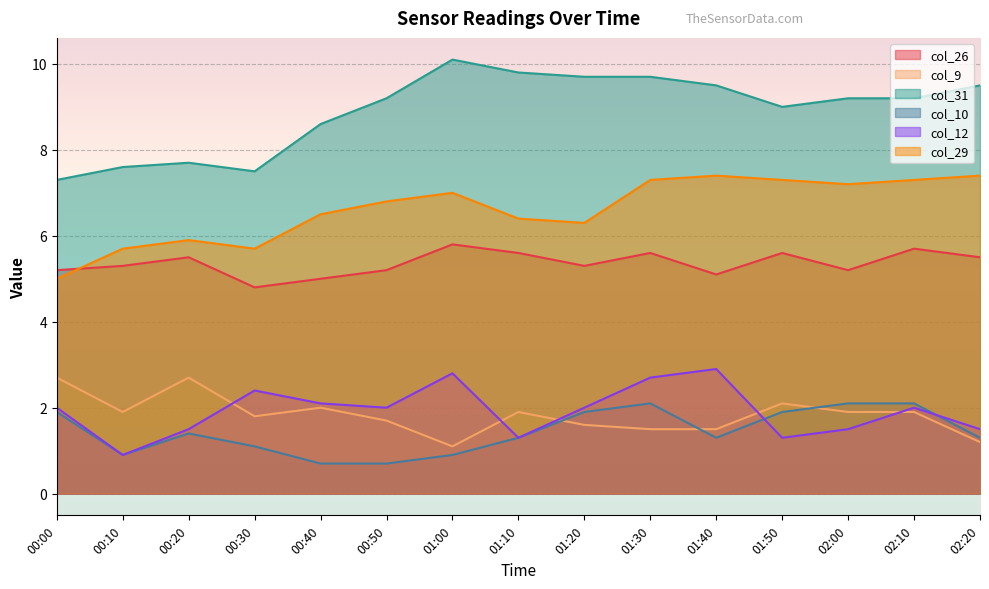

The value of col_12 at 00:50 is 2.8. True or false?

False